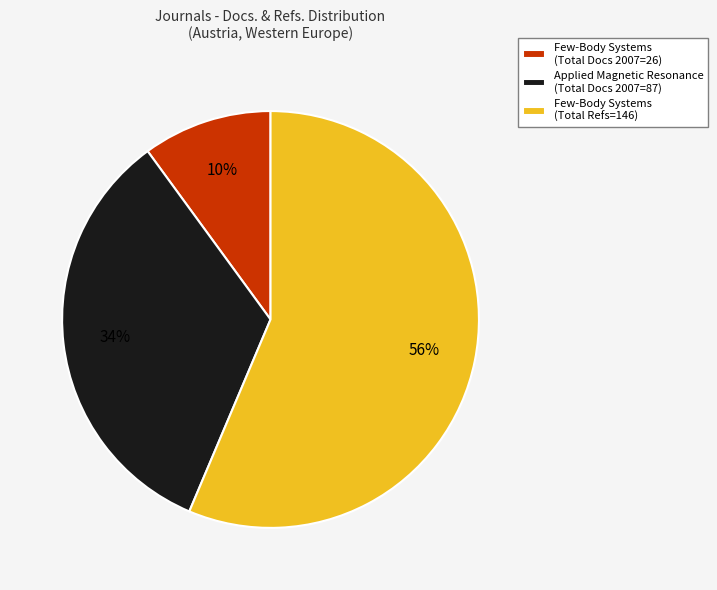

To the nearest percent, what is the average slice percentage?

33%